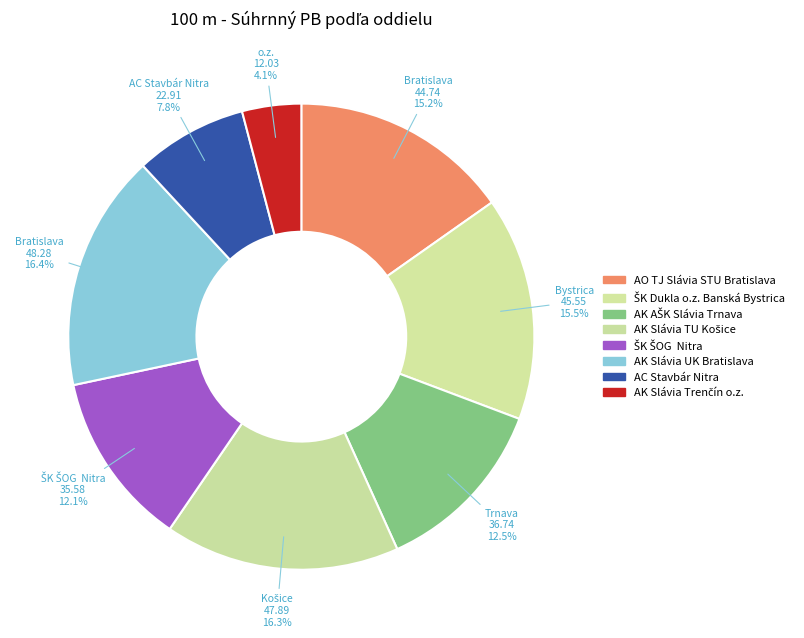

Count the number of slices in the pie.

8